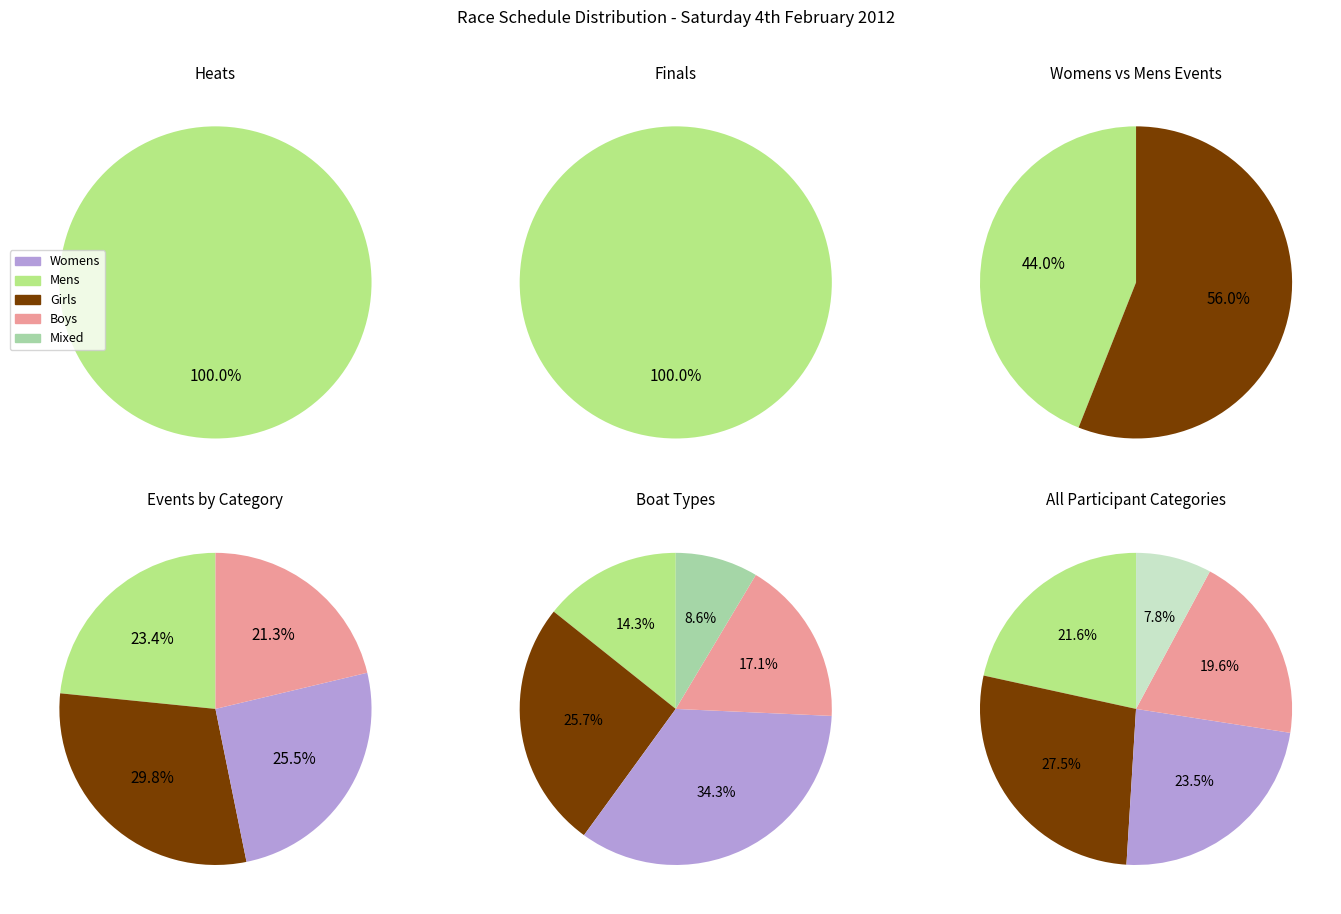

To the nearest percent, what is the combined percentage of final and heat?

100%